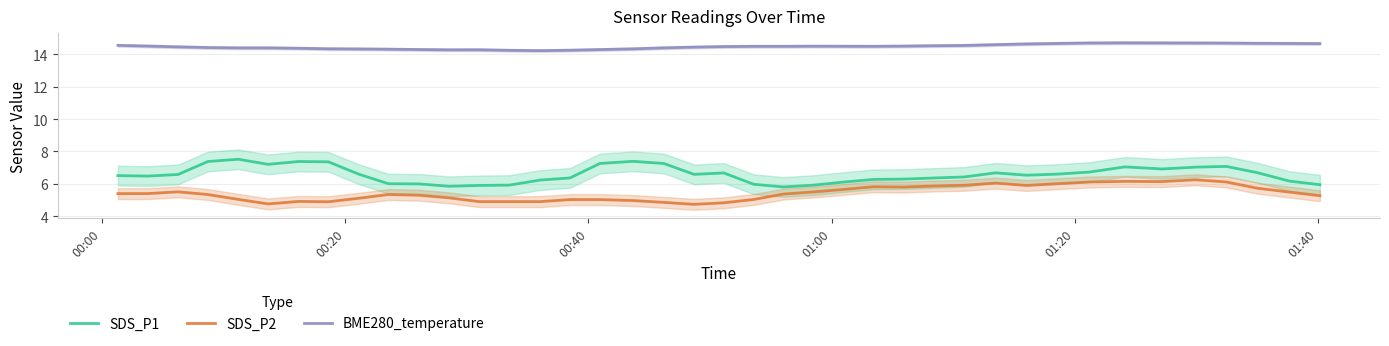

How many categories are shown in the chart?

40